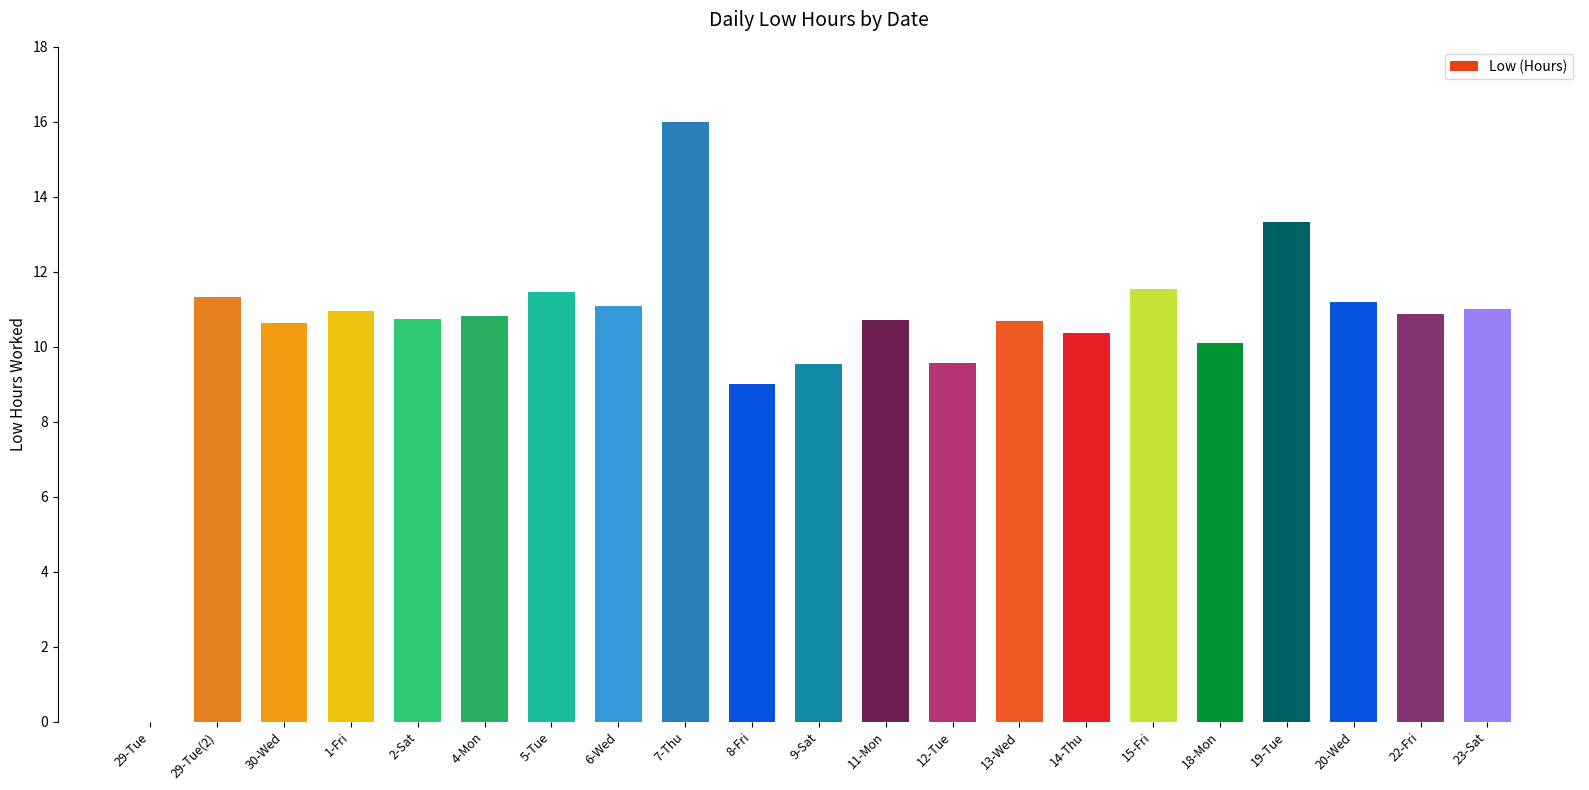

What is the change in value from 15-Fri to 19-Tue?

+1.8